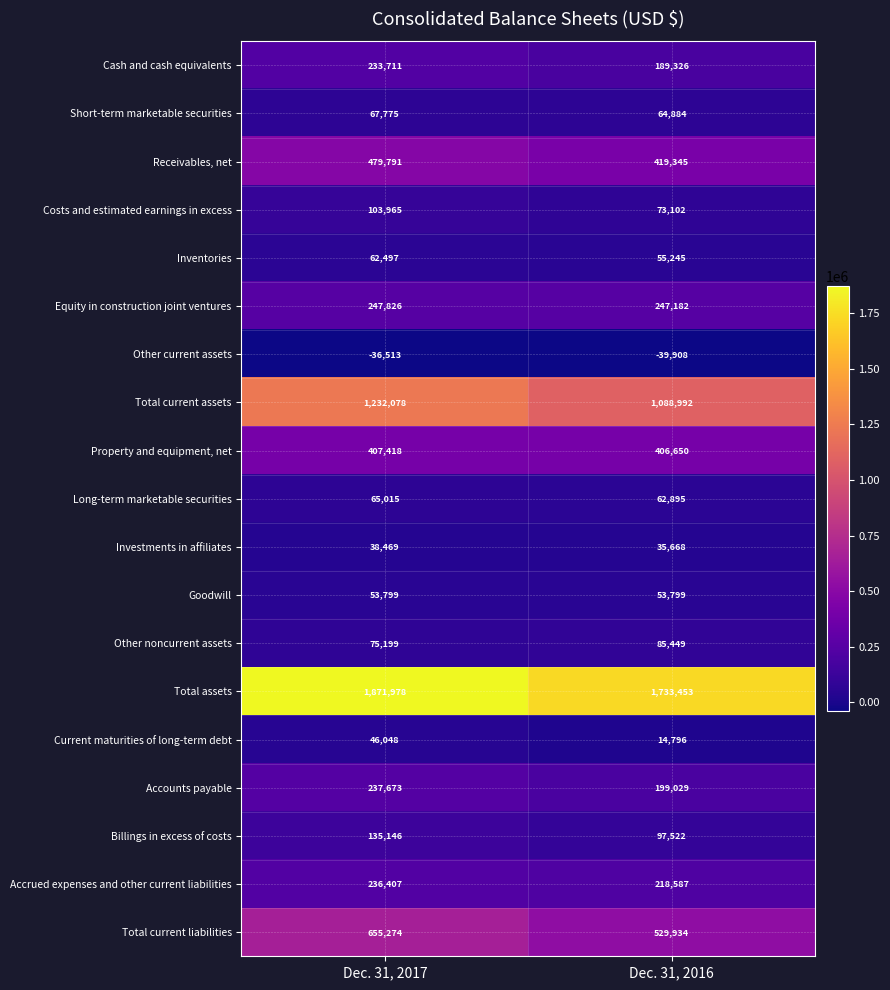

What is the difference between the highest and lowest values at Dec. 31, 2017?

1908491